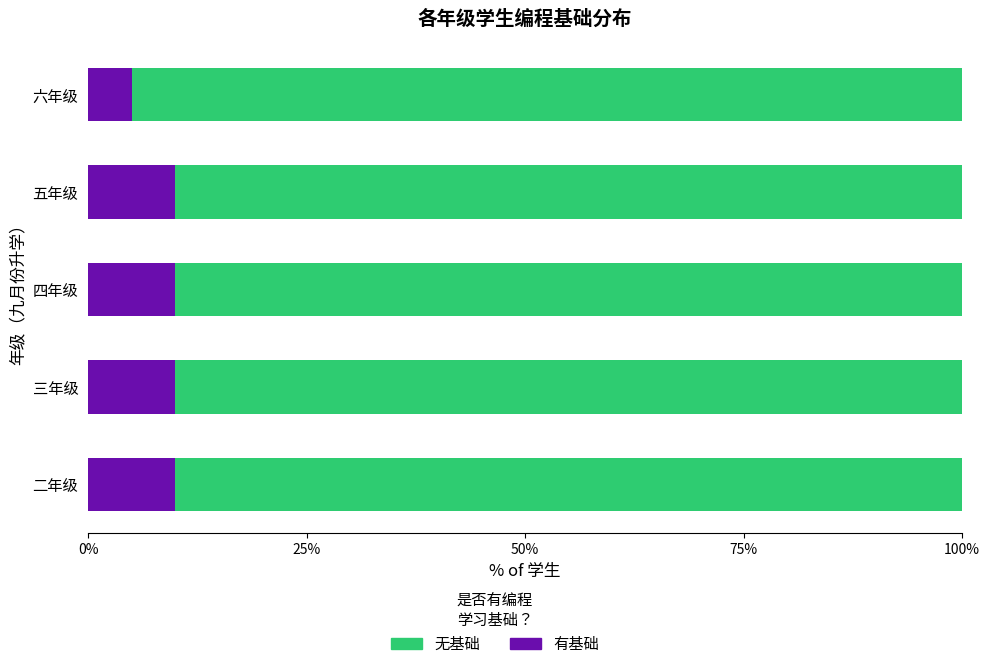

What is the total value across all series at 四年级?

100